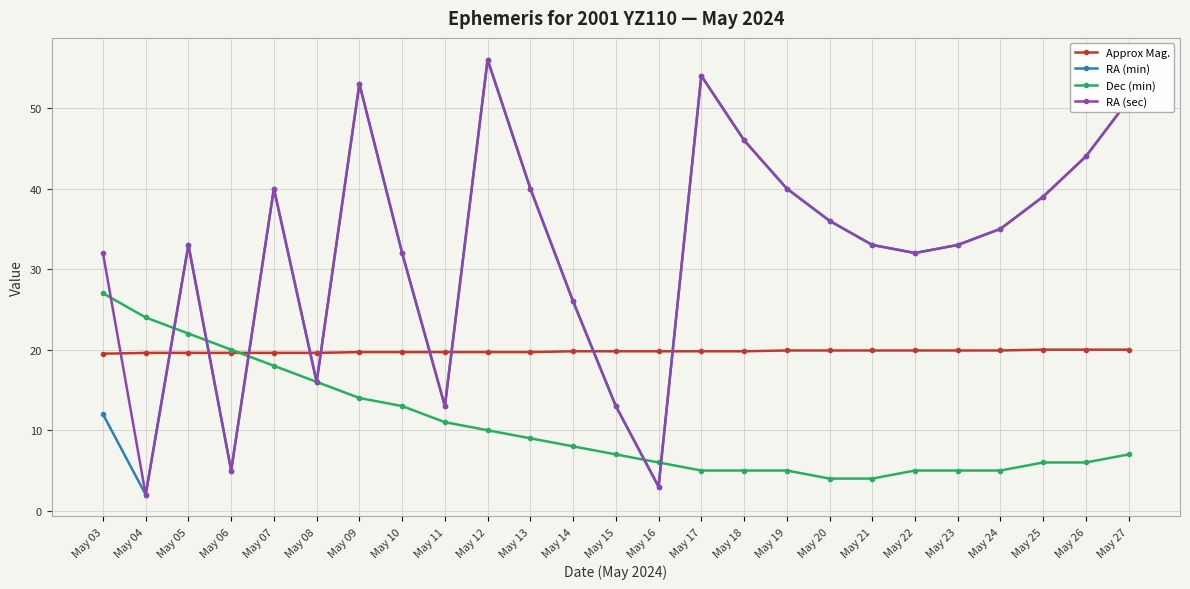

What is the value of the Dec (min) point at the 9th from the left?

11.0